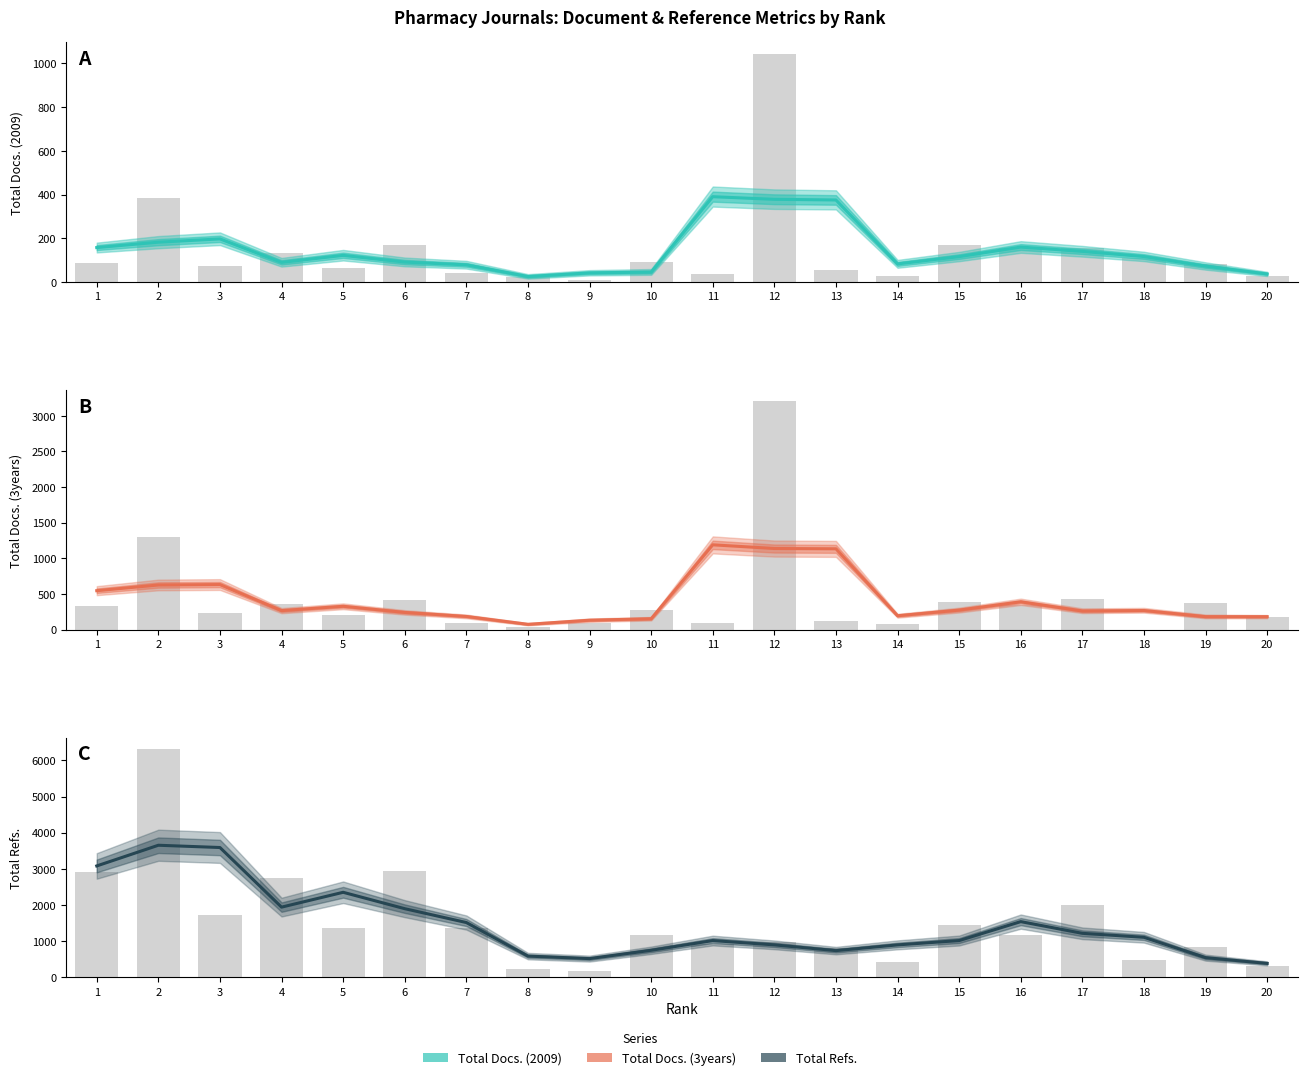

Reading left to right, transcribe all the data shown in this chart.

Total Docs. (2009): 157.3	182.0	197.0	89.7	121.7	91.0	78.3	25.0	41.7	45.3	390.0	378.0	375.0	82.7	116.0	159.7	140.0	116.3	72.7	36.7
Total Docs. (3years): 546.3	626.3	632.3	266.7	327.3	241.3	184.7	74.7	132.0	152.7	1190.0	1138.3	1134.0	194.7	274.0	390.0	261.3	268.0	181.7	181.7
Total Refs.: 3079.7	3652.0	3589.3	1939.7	2350.3	1897.0	1513.7	585.3	515.7	745.7	1015.0	895.7	736.3	895.3	1015.0	1539.0	1215.3	1105.3	542.3	383.0